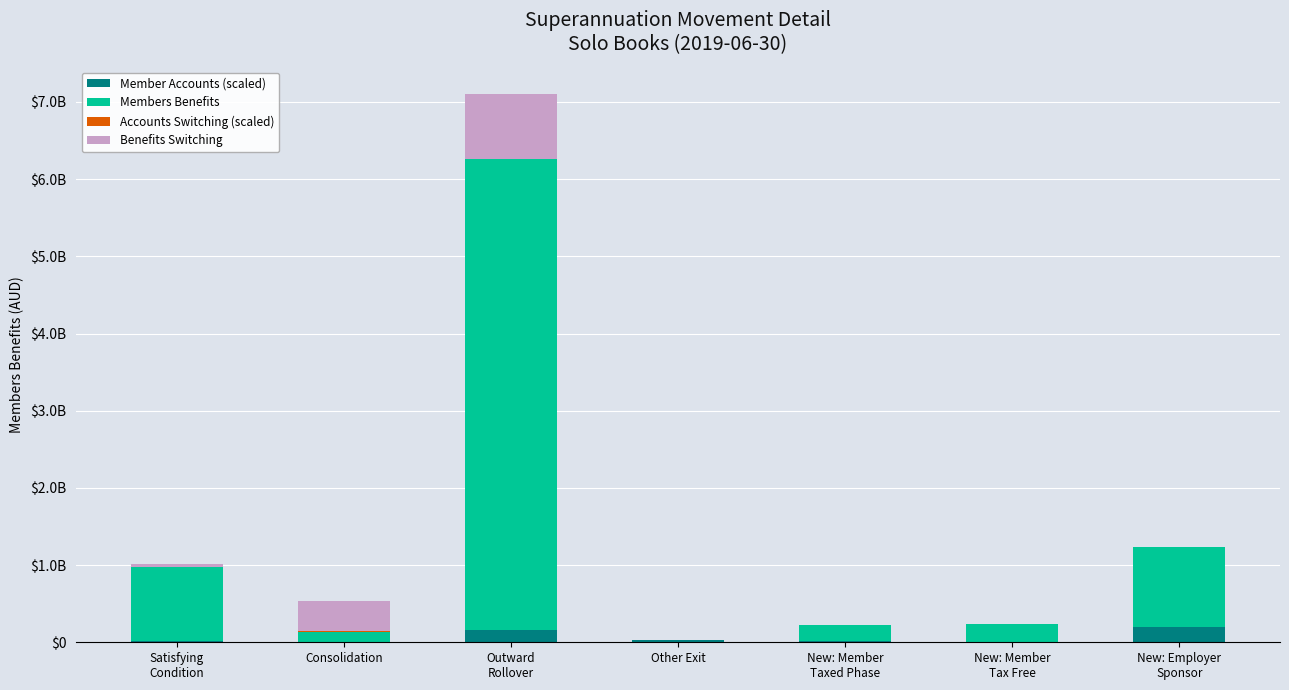

Are the bars grouped side by side (vs. stacked)?

No